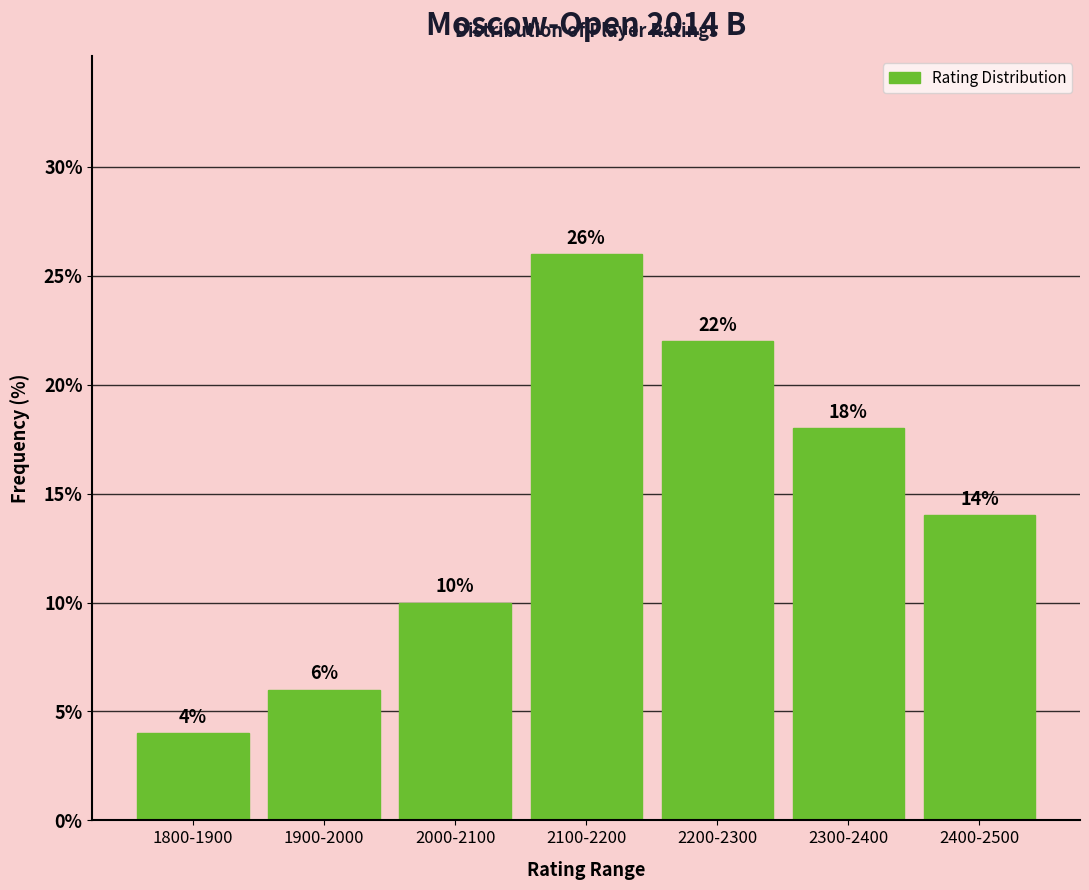

Reading left to right, list all the values displayed in this chart.

1800-1900=4.0	1900-2000=6.0	2000-2100=10.0	2100-2200=26.0	2200-2300=22.0	2300-2400=18.0	2400-2500=14.0